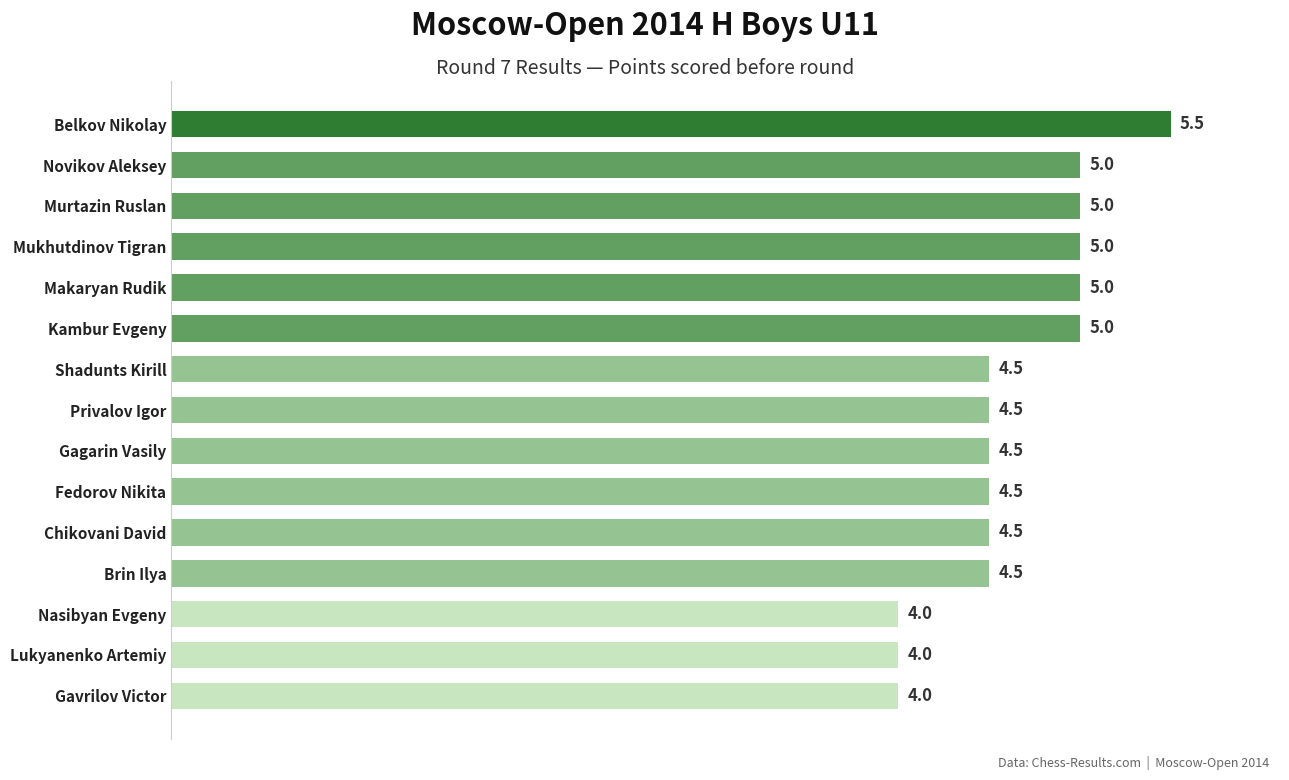

True or false: the data shows 4.0 at Gavrilov Victor.

True